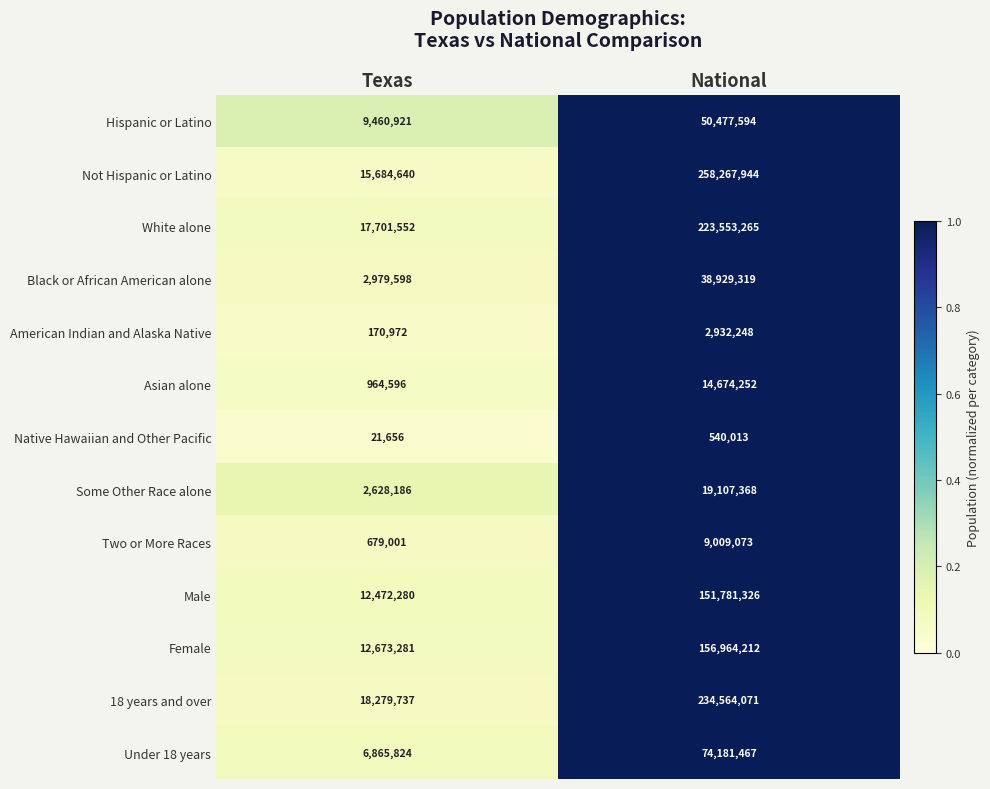

True or false: Hispanic or Latino has a value of 50477594 at National.

True